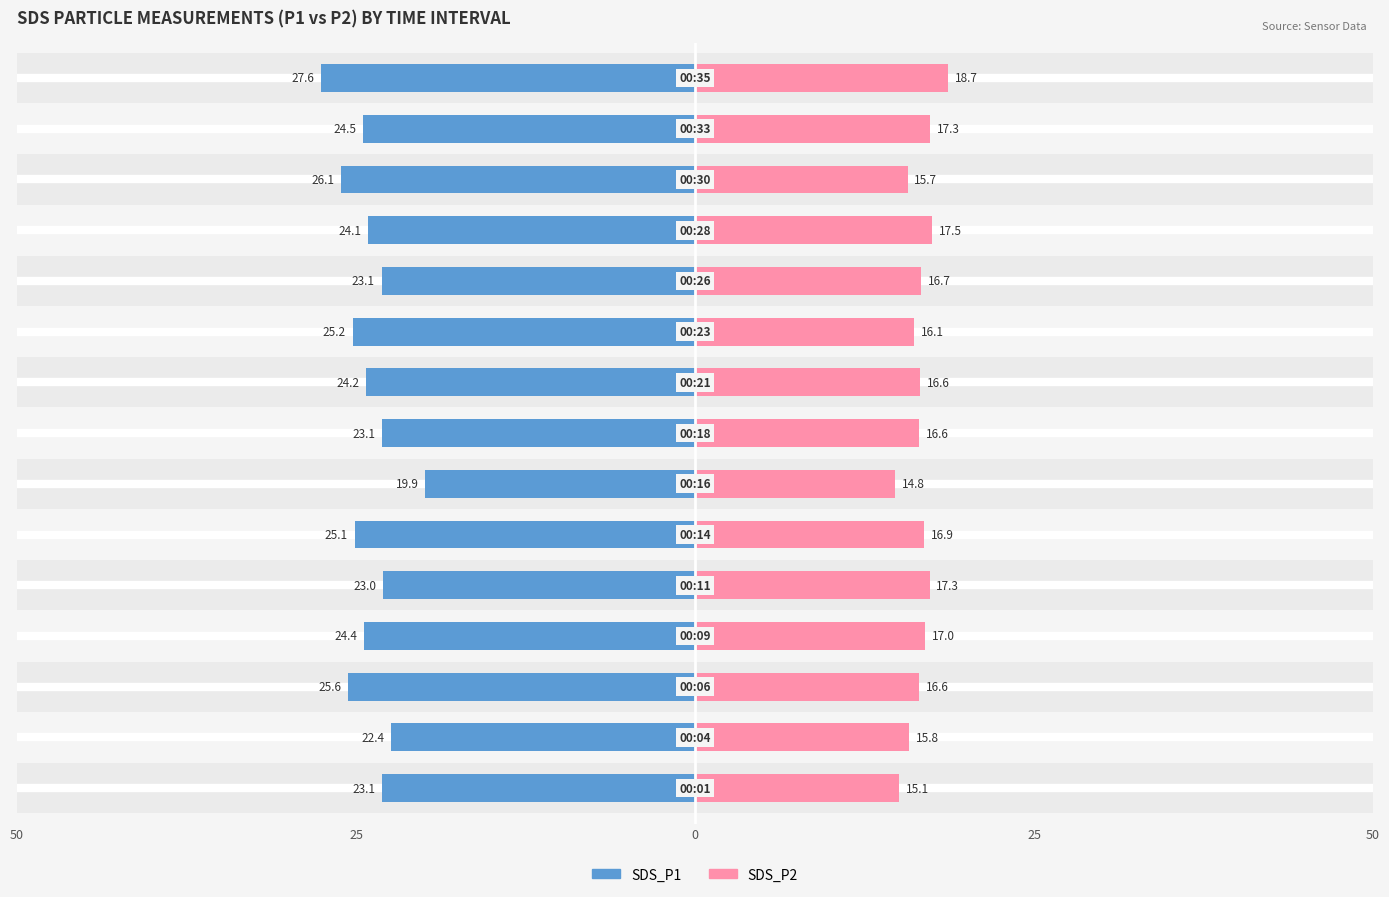

True or false: SDS_P2 has a value of 8.6 at 50.

False